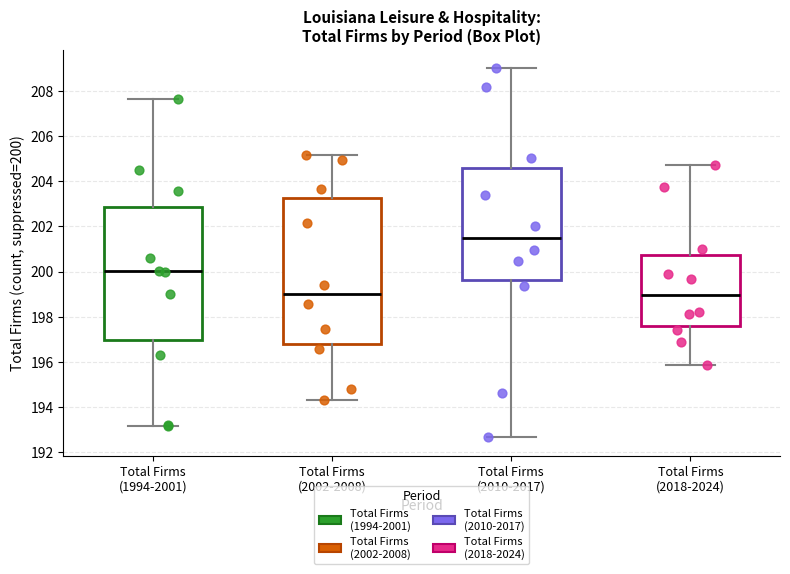

Which box's median line is the highest?

Total Firms (2010-2017)